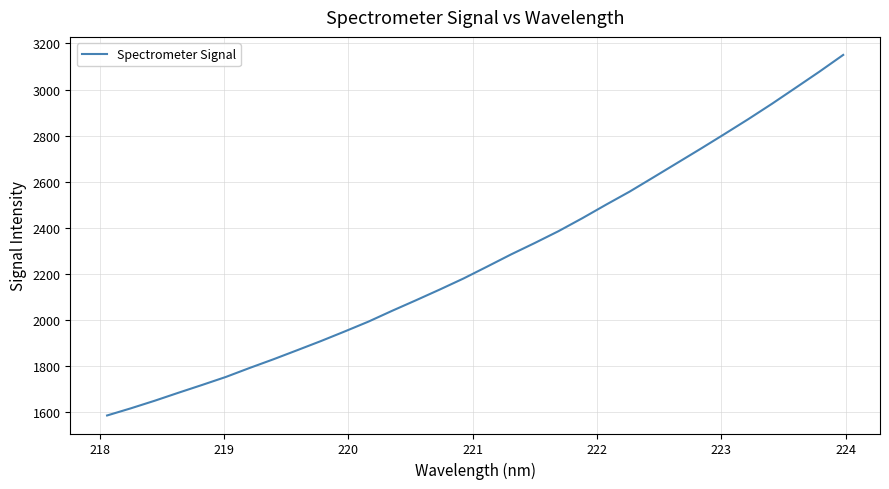

What is the difference between the maximum and minimum values?

1563.8